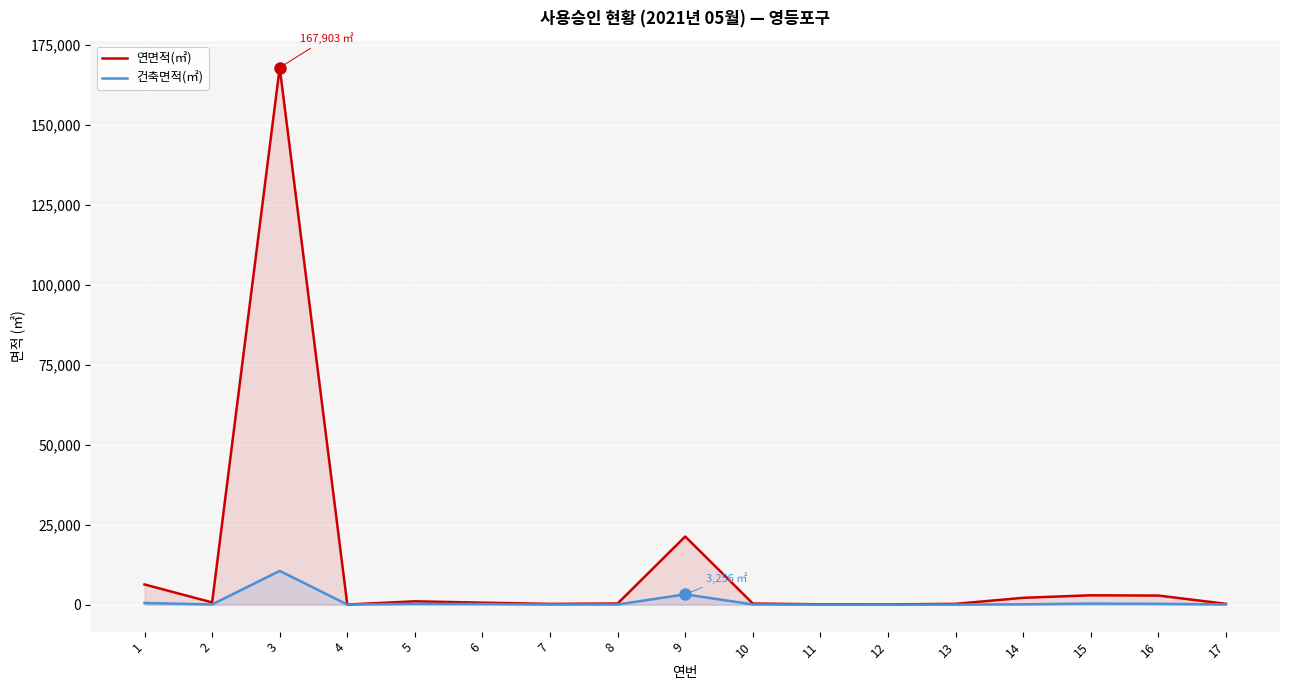

How many distinct data groups are displayed?

2